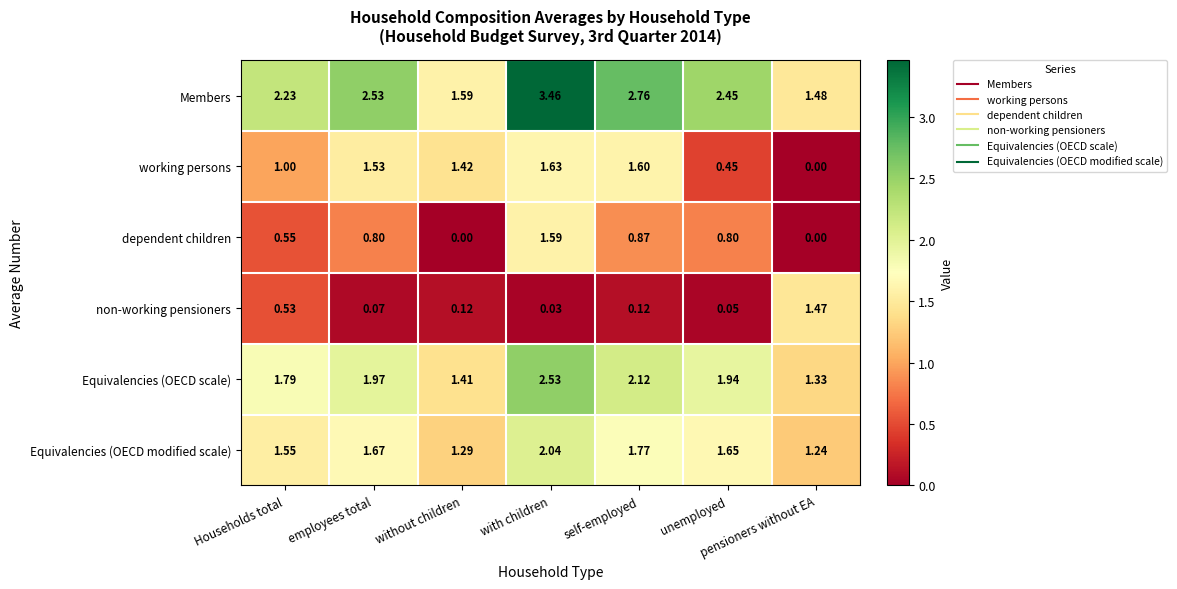

At which label does Members reach its peak?

with children